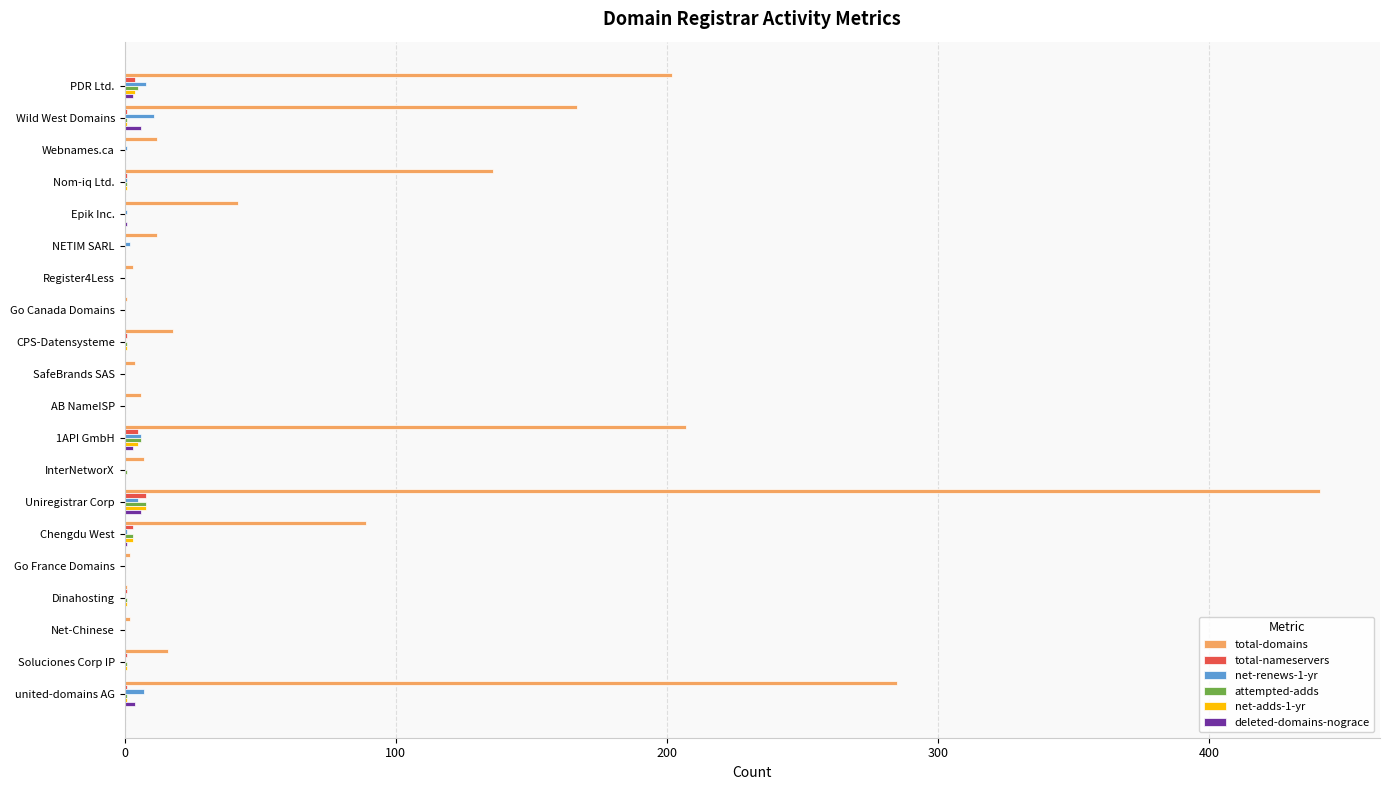

Which series has the largest total across all categories?

total-domains